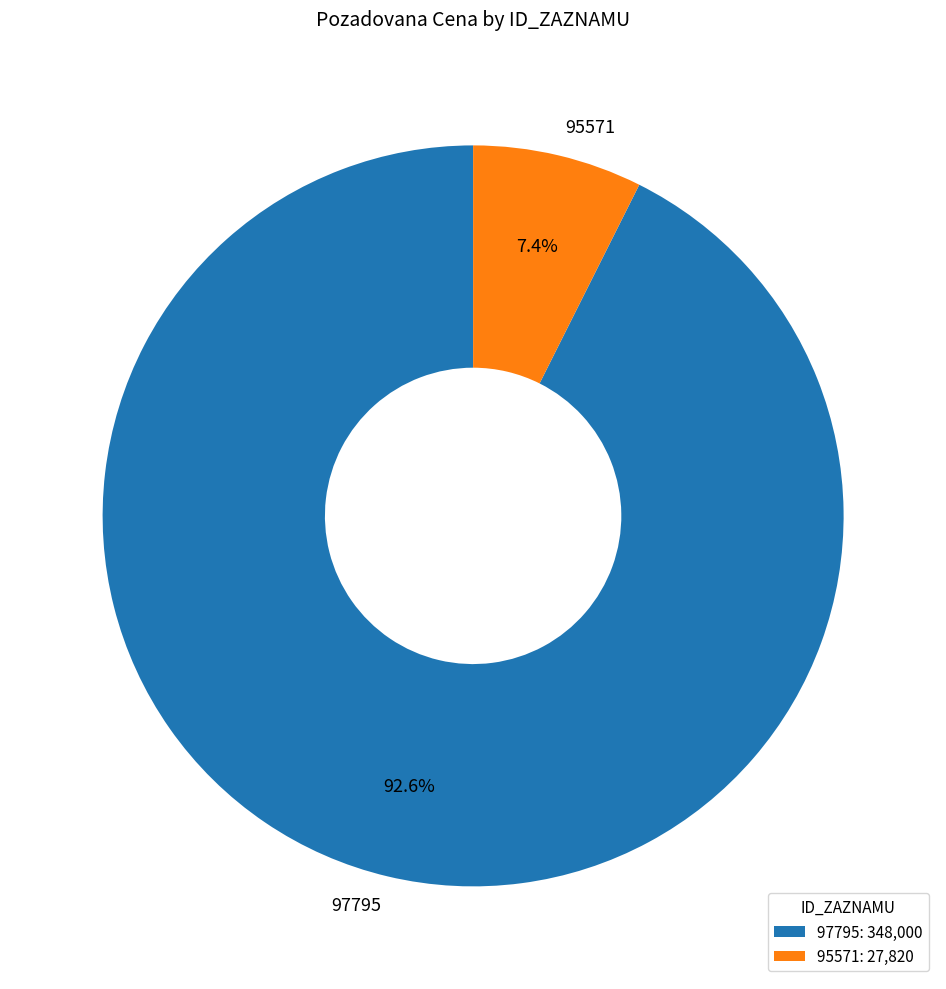

To the nearest percent, what is the combined percentage of 95571 and 97795?

100%